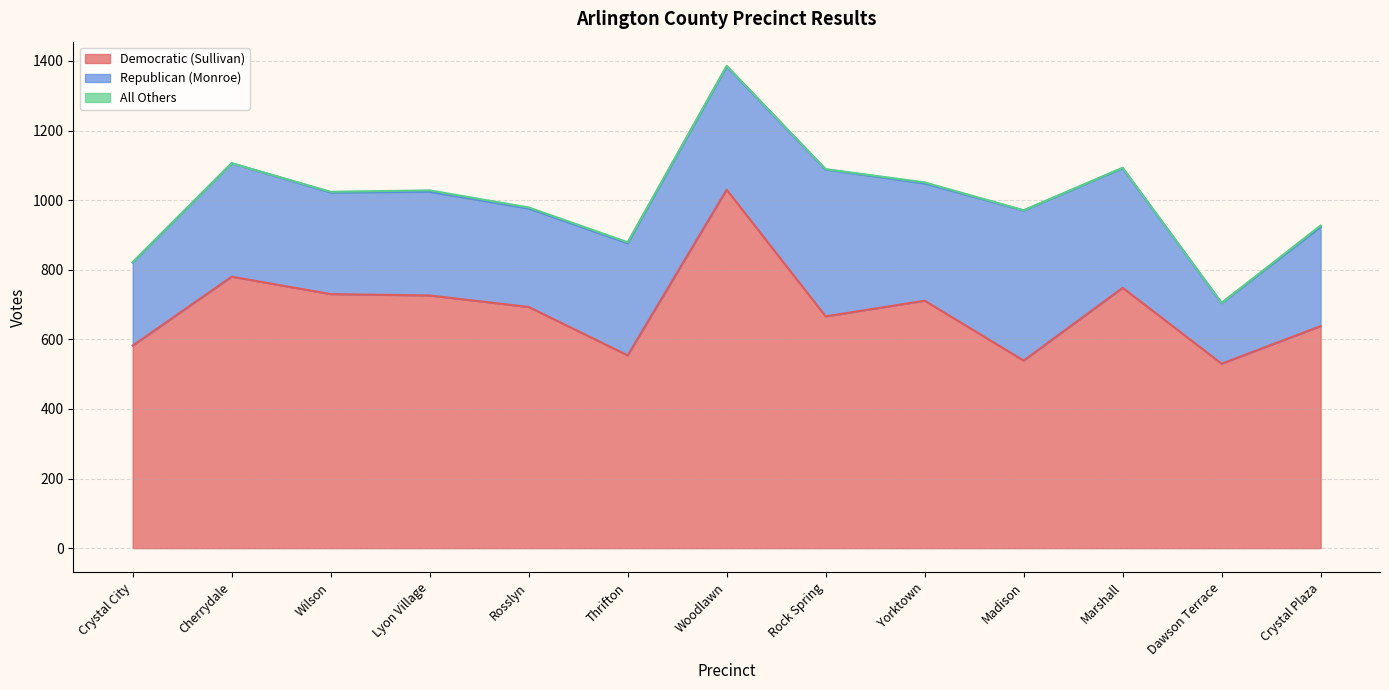

Which has a higher value, Thrifton or Wilson?

Wilson